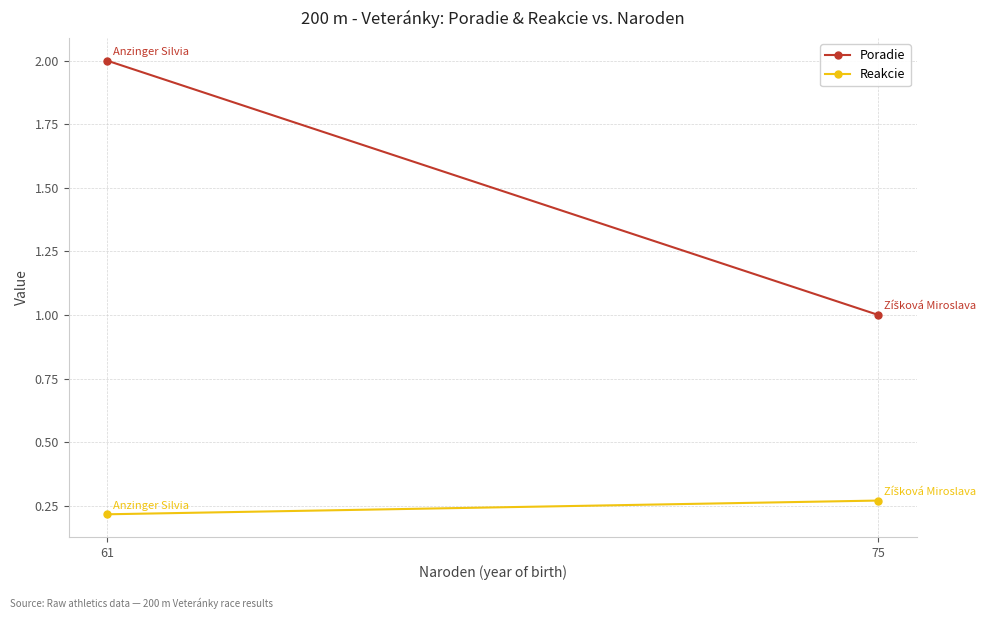

What is the average value of the Reakcie series?

0.2